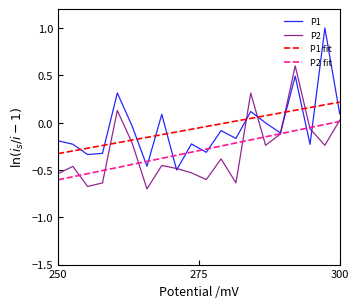

Which series has the largest range (max minus min)?

P1